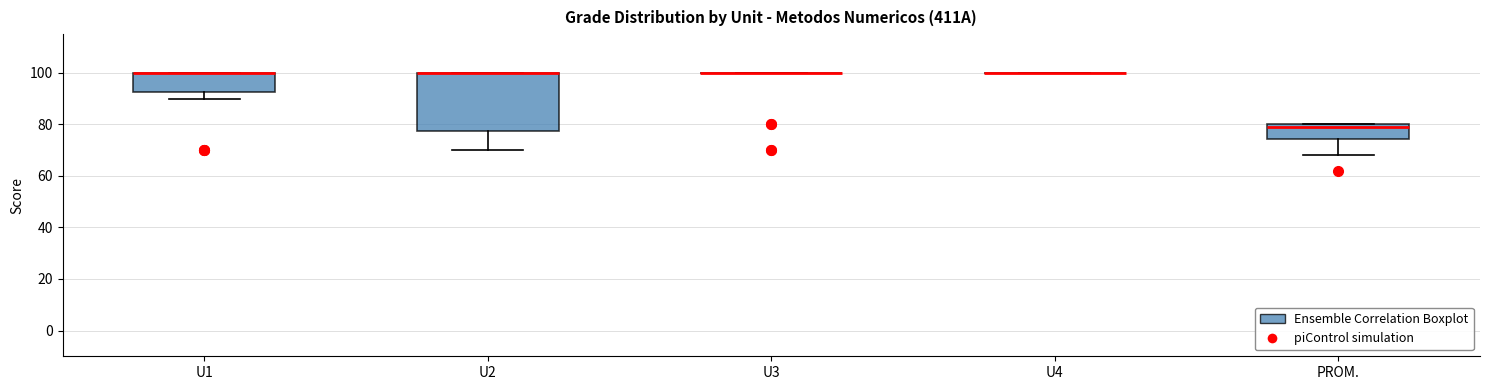

Comparing the boxes themselves (not the whiskers), which one is the tallest?

U2